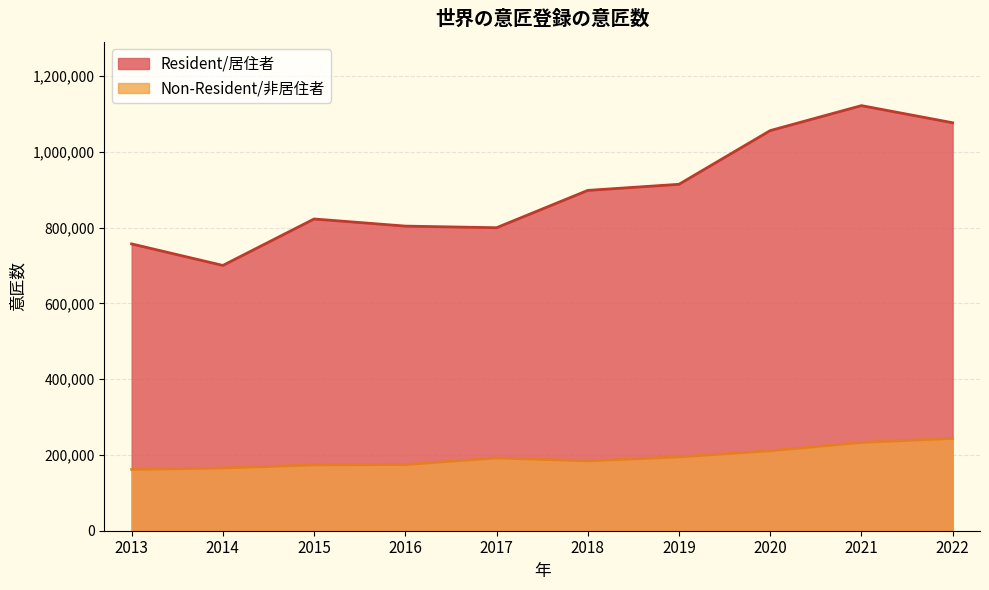

The Resident/居住者 series shows 292747 at 2014. True or false?

False